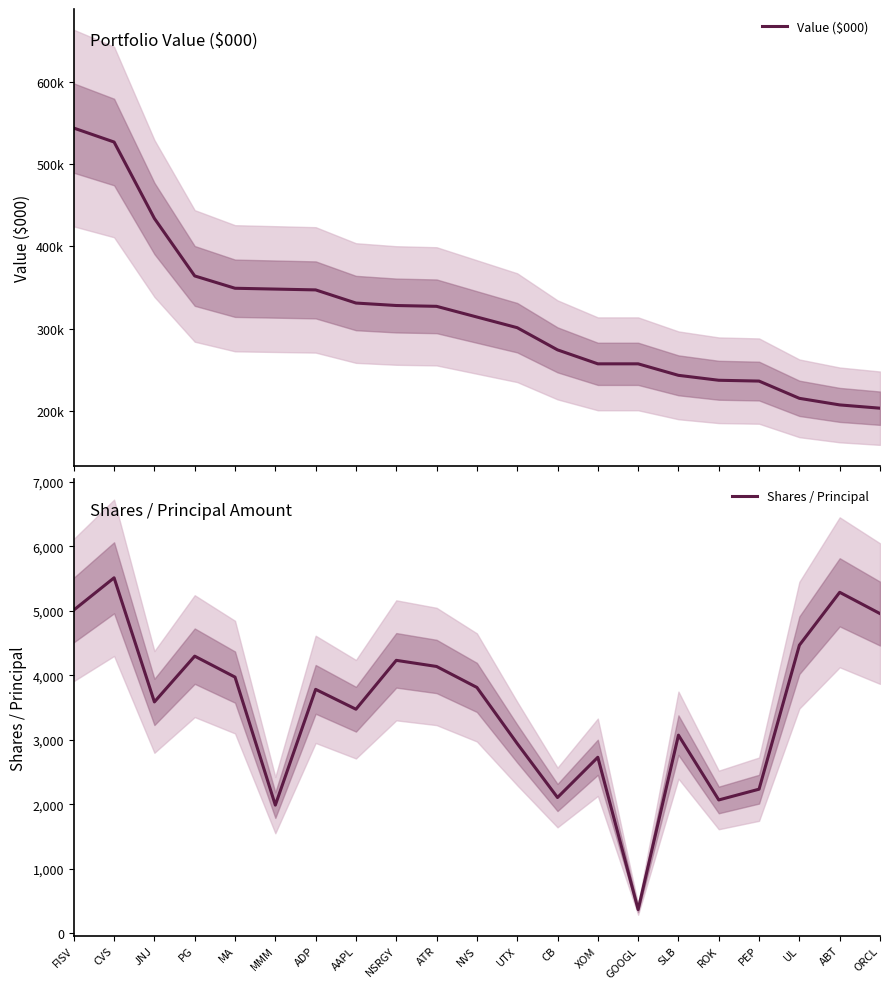

Is it true that Value ($000) equals 236000 at PEP?

True